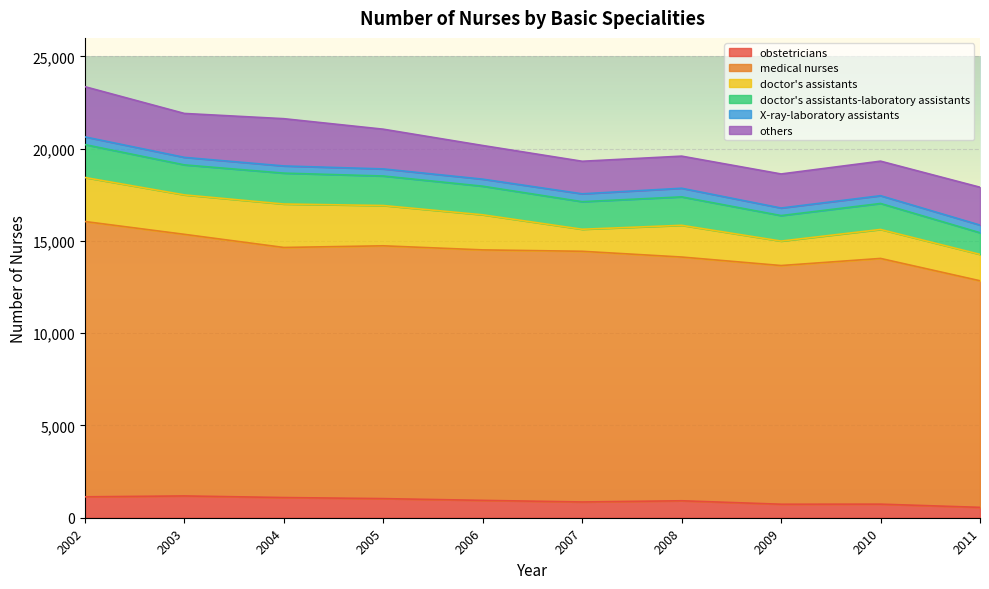

What is the difference between the X-ray-laboratory assistants values at 2006 and 2003?

26